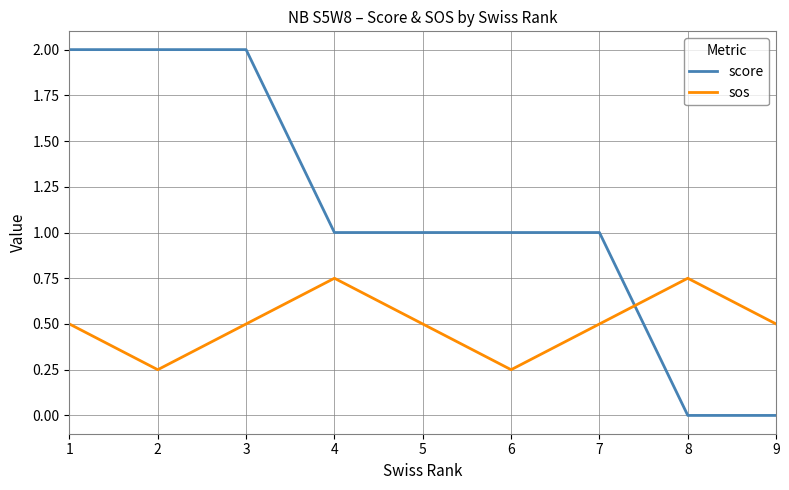

What is the maximum value for score?

2.0